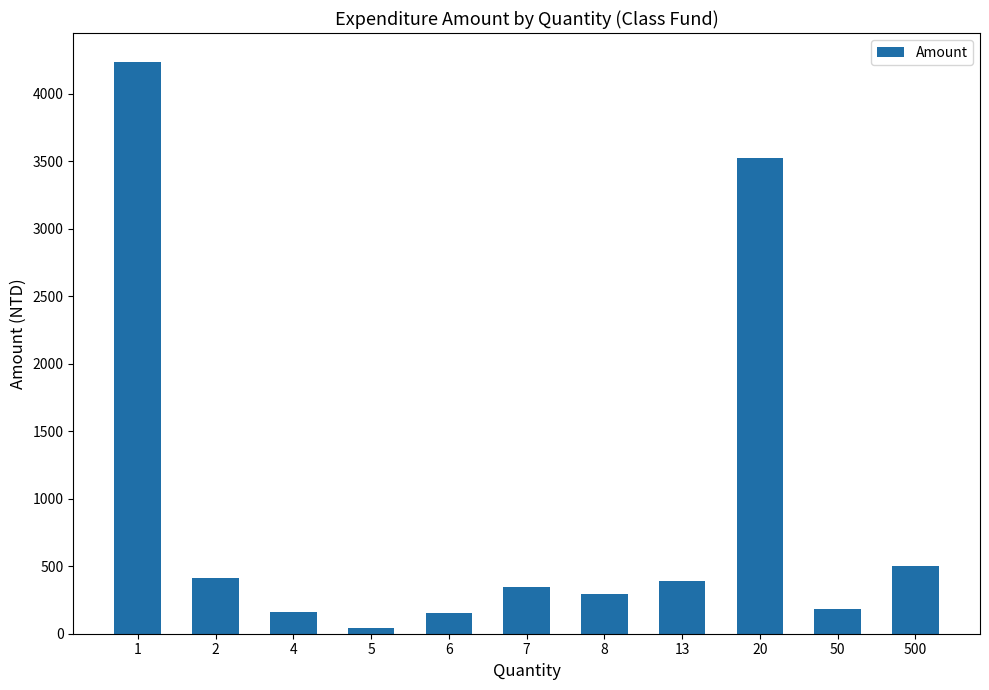

Where does the data first go above 343?

1